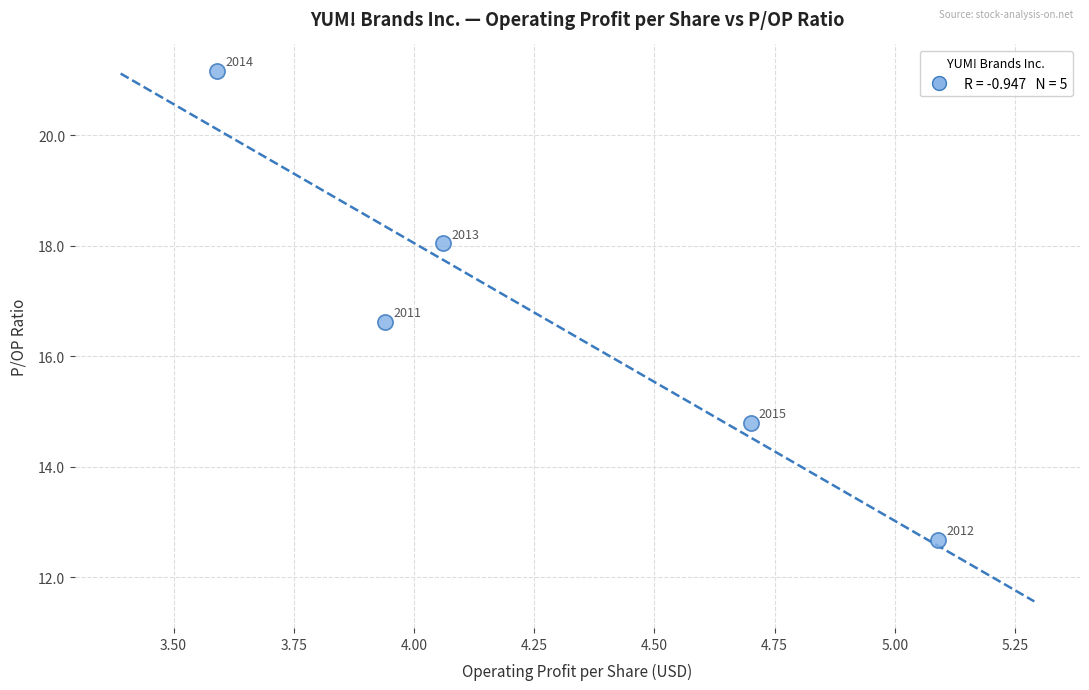

What is the range of X values (max minus min)?

1.5